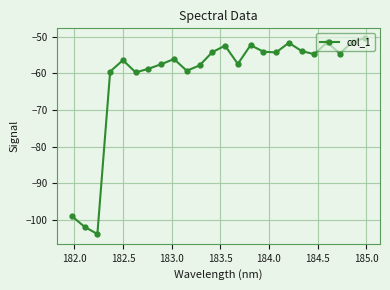

What is the smallest value displayed?

-103.8